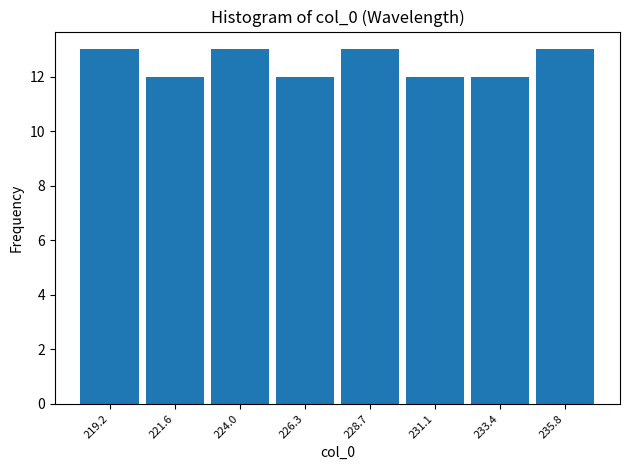

What is the height of the bar covering 218.0 to 220.5 on the x-axis? Neither the bar edges nor the heights are printed on the chart, so give them approximately, as read against the axes.

13